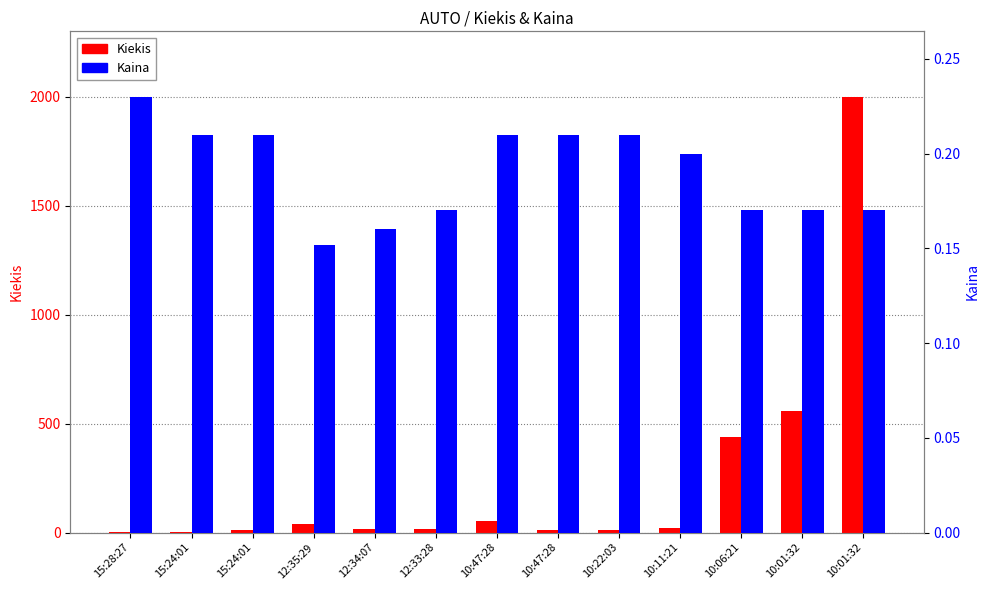

What are all the series names shown in the legend?

Kiekis, Kaina